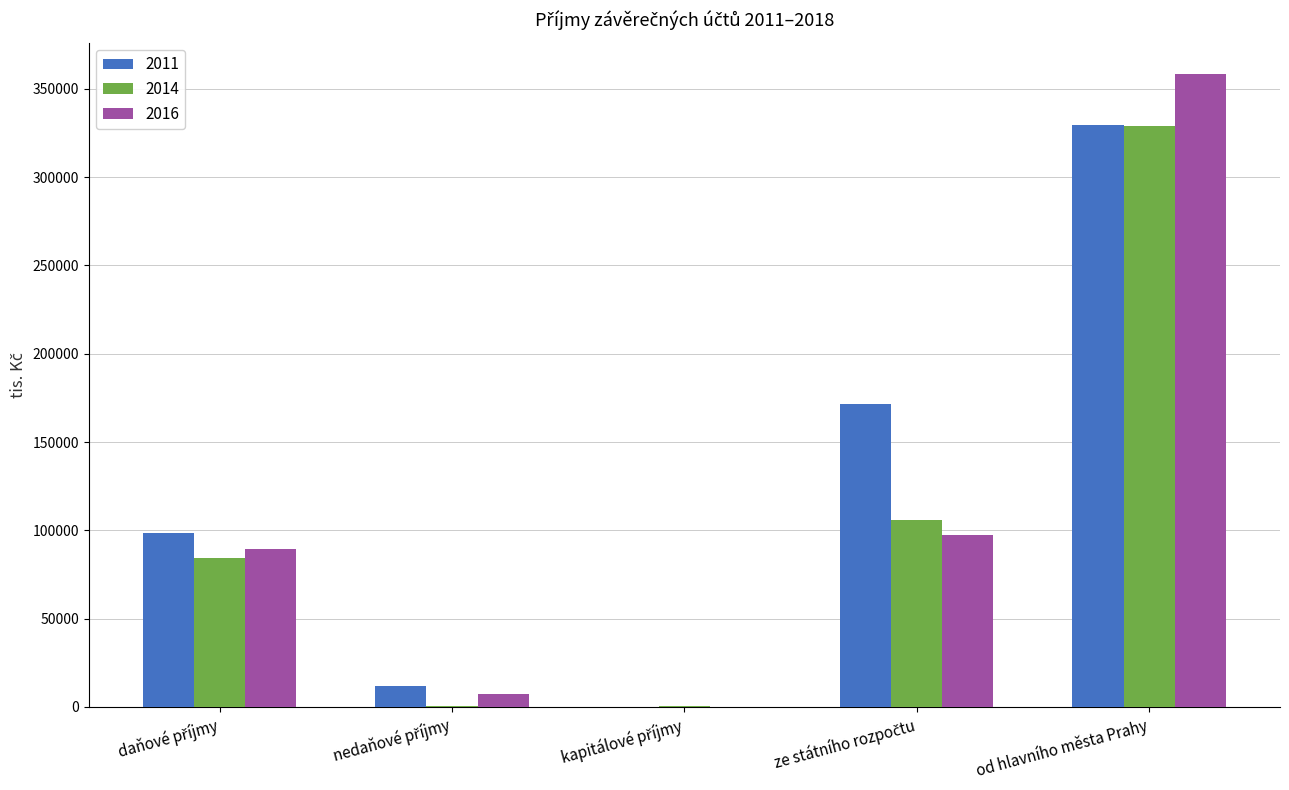

At which category is the sum across all series the highest?

od hlavního města Prahy